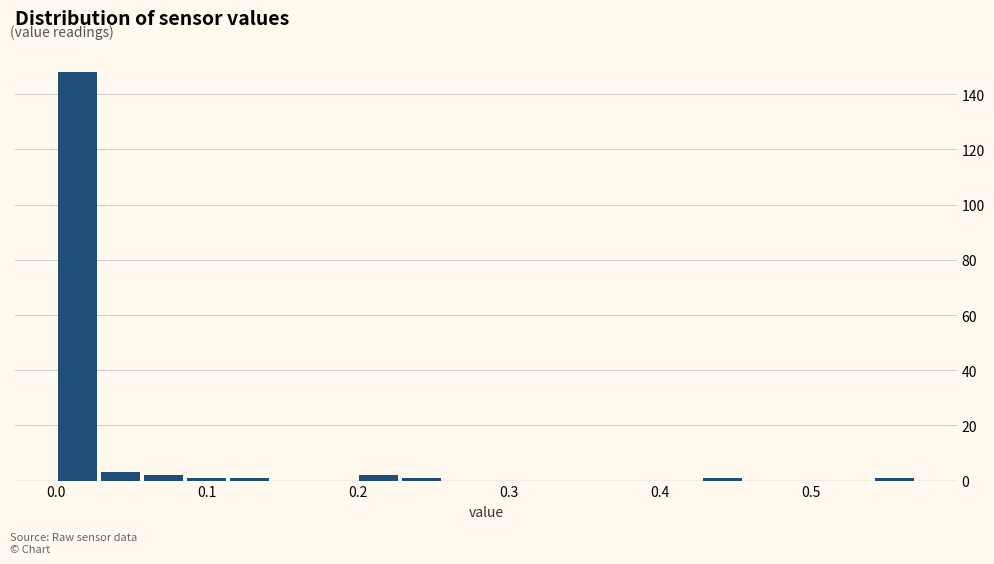

Around what value on the x-axis is the tallest bar? Give the approximate position of its centre, as read against the axis.

0.01